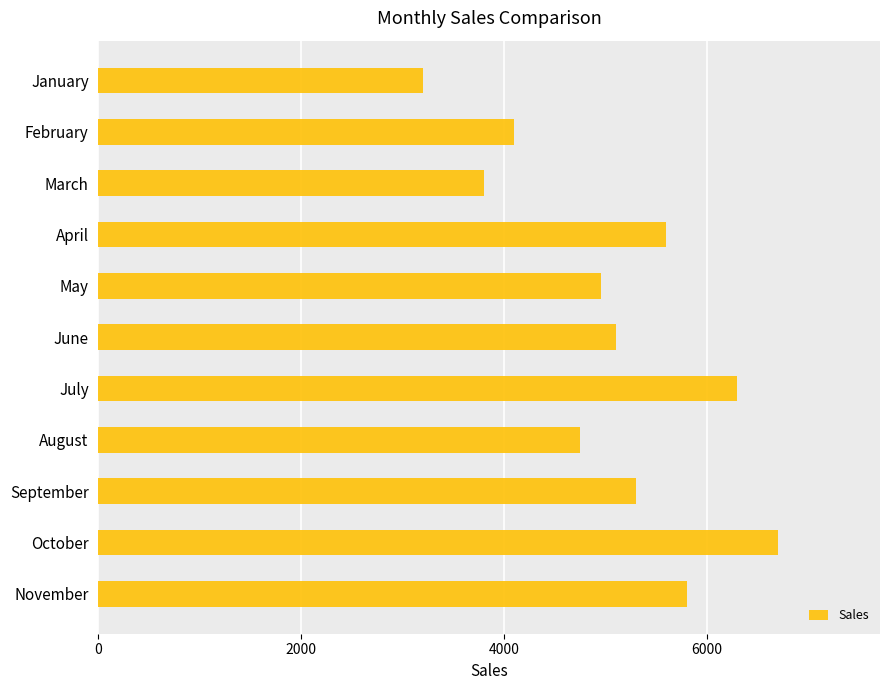

What is the sum of all values?

55600